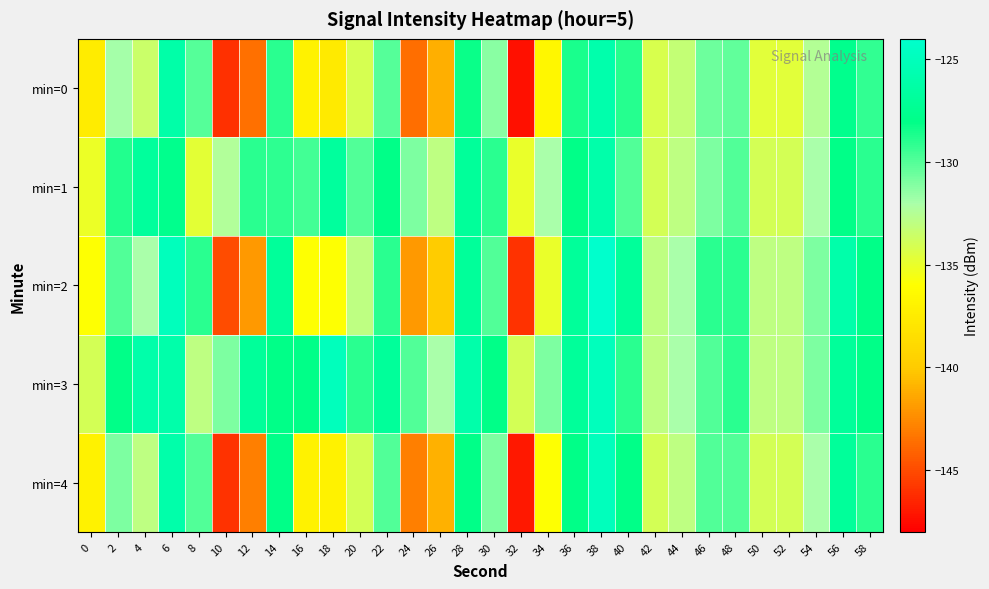

What is the total value across all series at 16?

-667.6